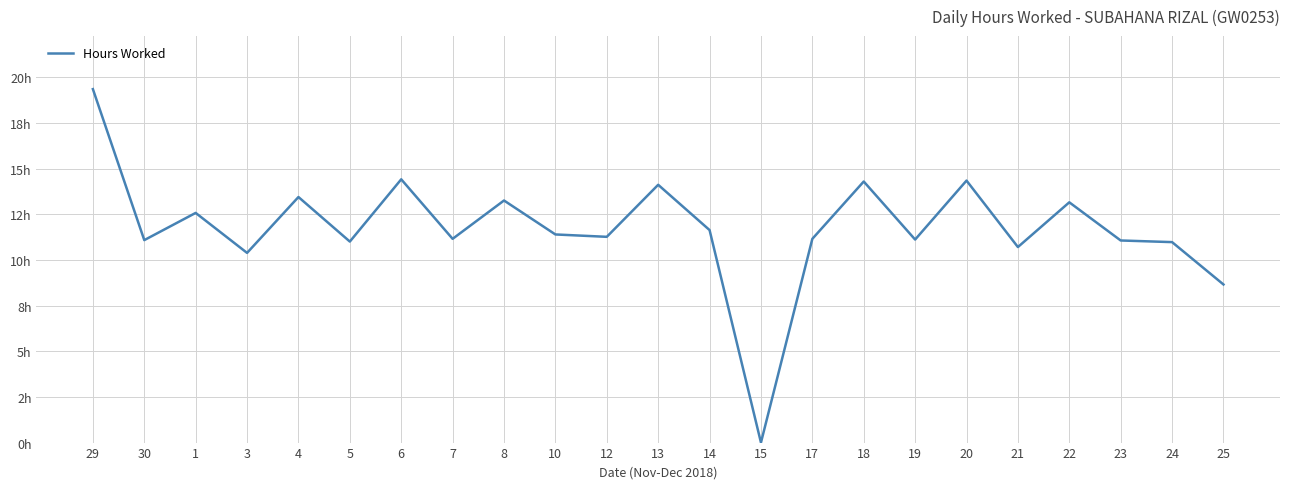

What is the approximate value at 1?

12.6